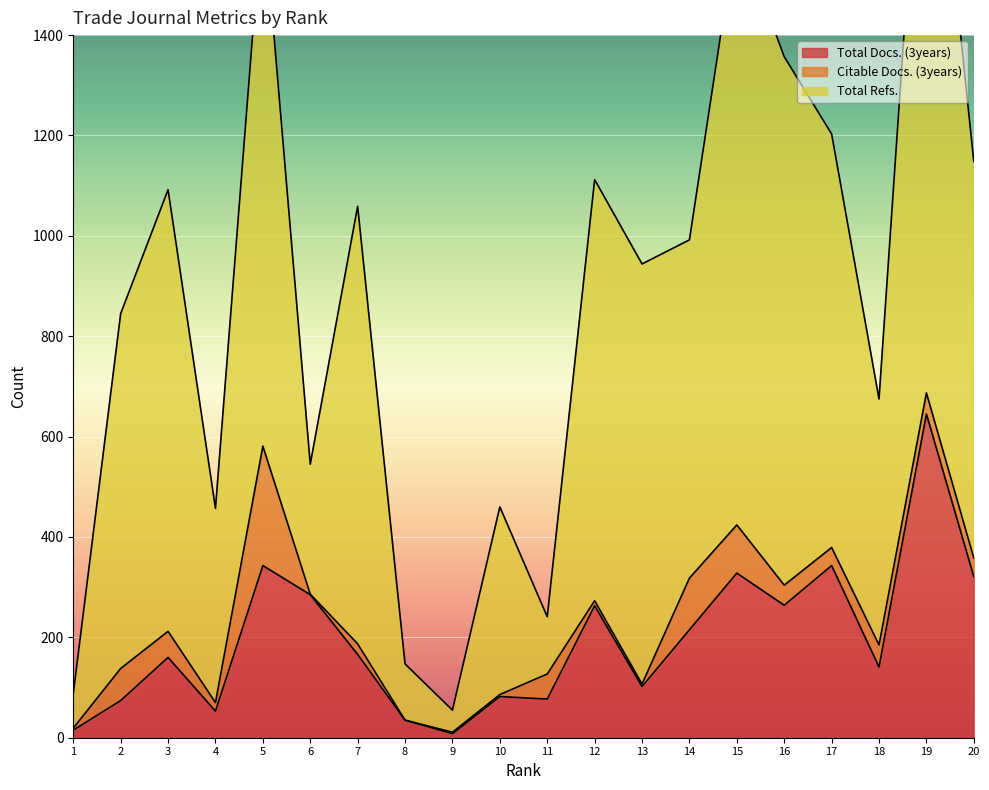

True or false: Total Refs. and Total Docs. (3years) intersect in this chart.

False